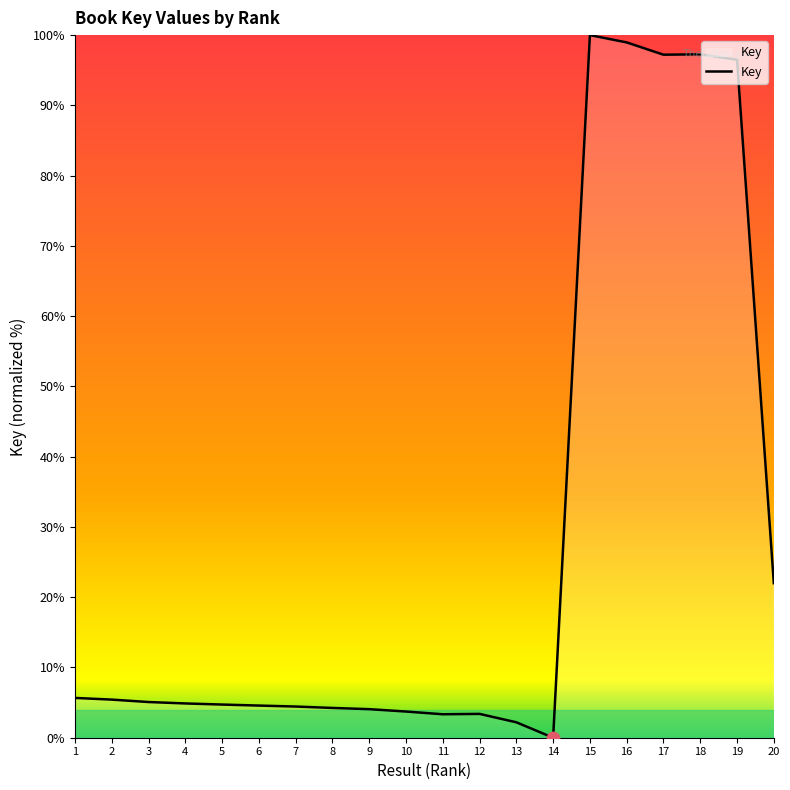

What is the change in value from 1 to 4?

-0.8